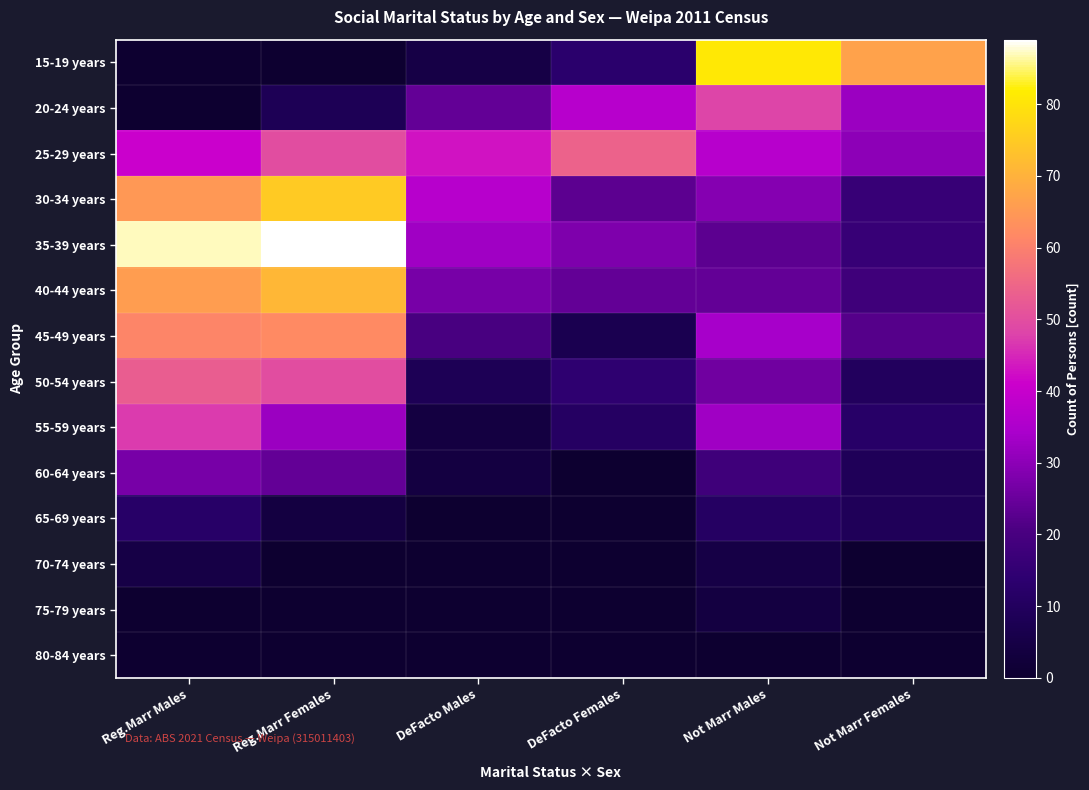

Which series has the largest total across all categories?

35-39 years